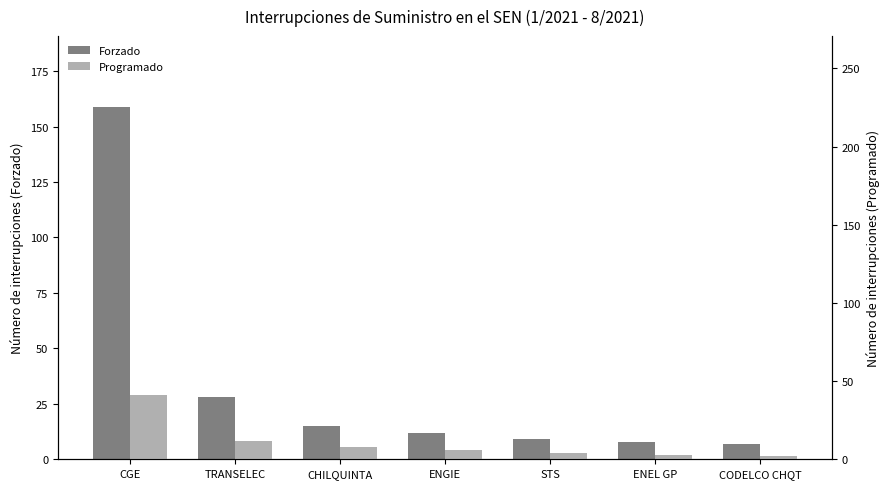

Is it true that Programado equals 9 at ENGIE?

False